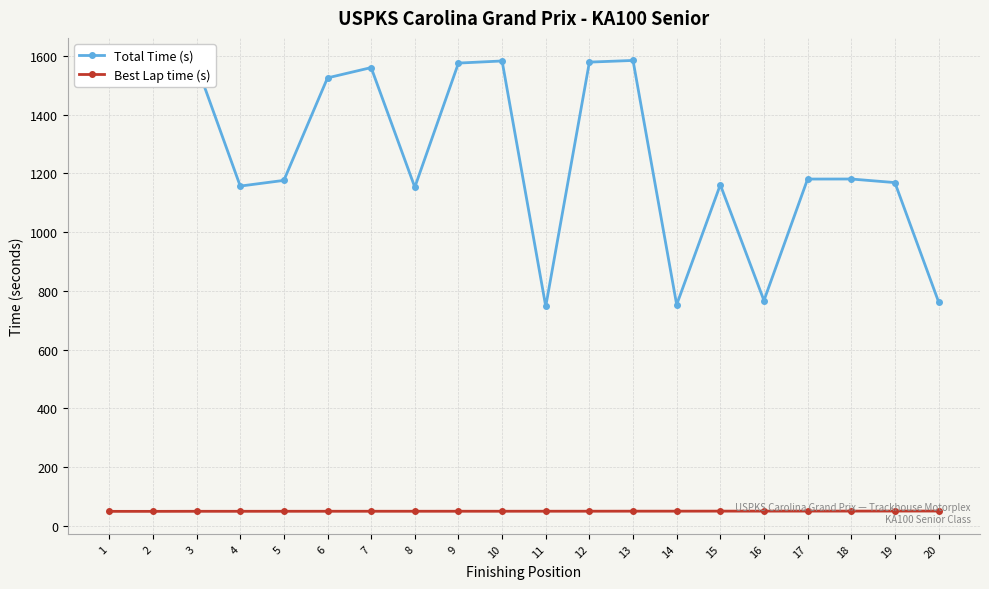

At which label does Best Lap time (s) first exceed 50?

7